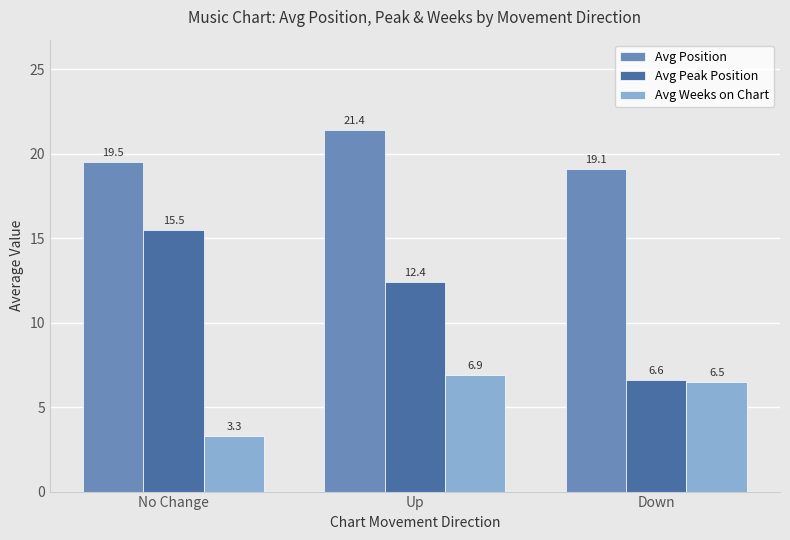

True or false: Avg Position has a value of 19.1 at Down.

True